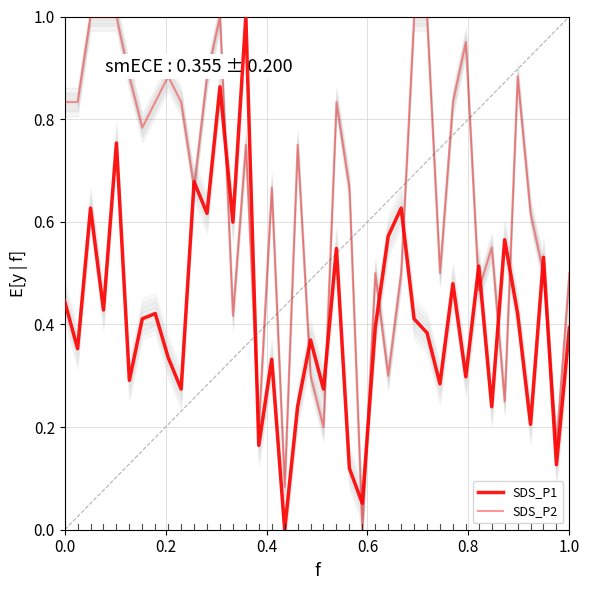

What is the average value of the SDS_P2 series?

0.6